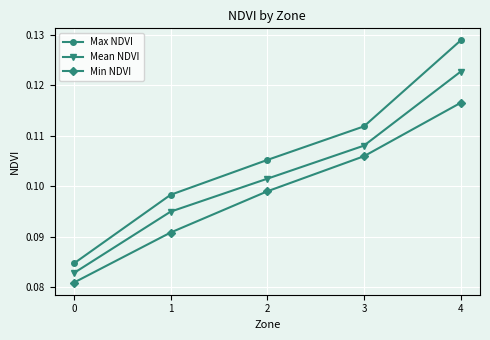

True or false: Mean NDVI and Min NDVI intersect in this chart.

False